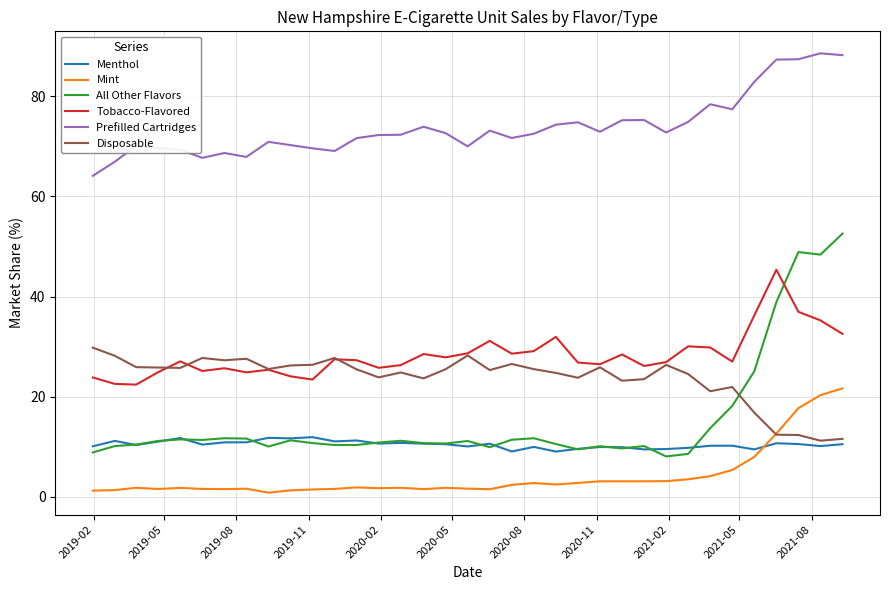

Rank the series by their maximum value, from highest to lowest.

Prefilled Cartridges, All Other Flavors, Tobacco-Flavored, Disposable, Mint, Menthol